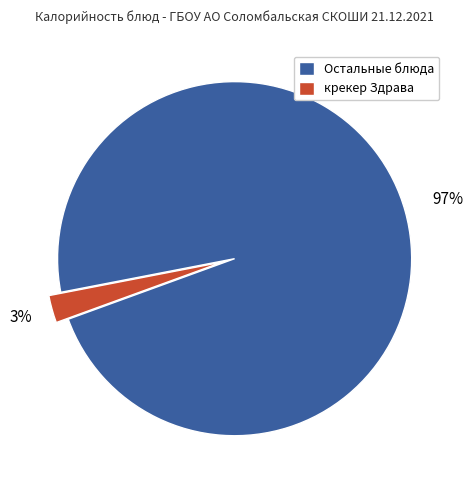

True or false: крекер Здрава accounts for 15% of the total.

False